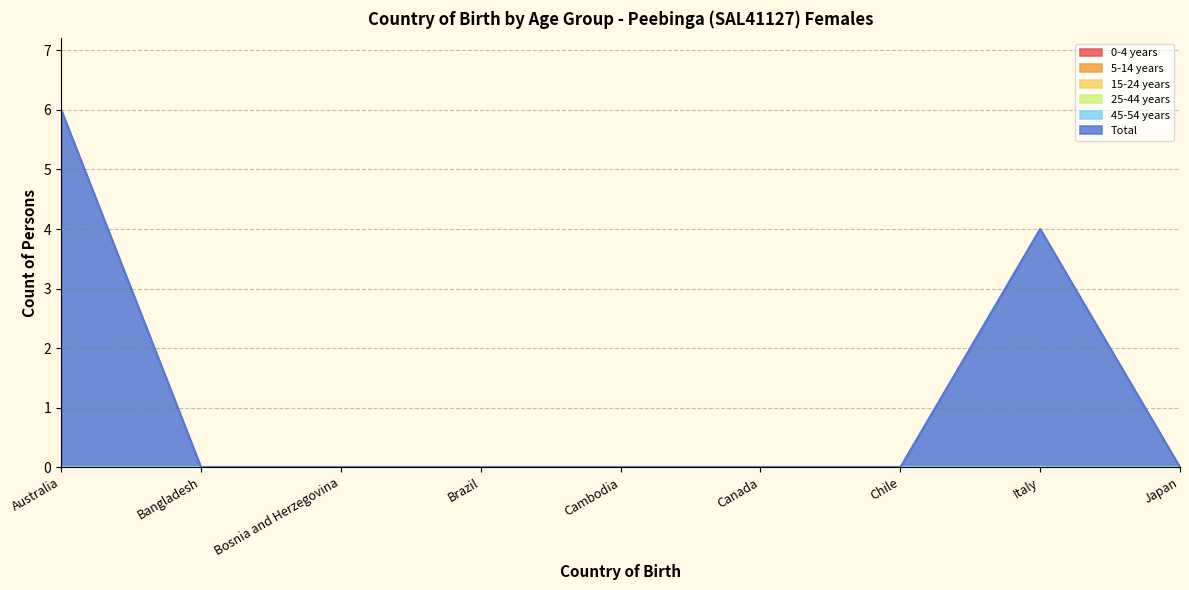

In Total, how many points are higher than both neighbors (excluding endpoints)?

1